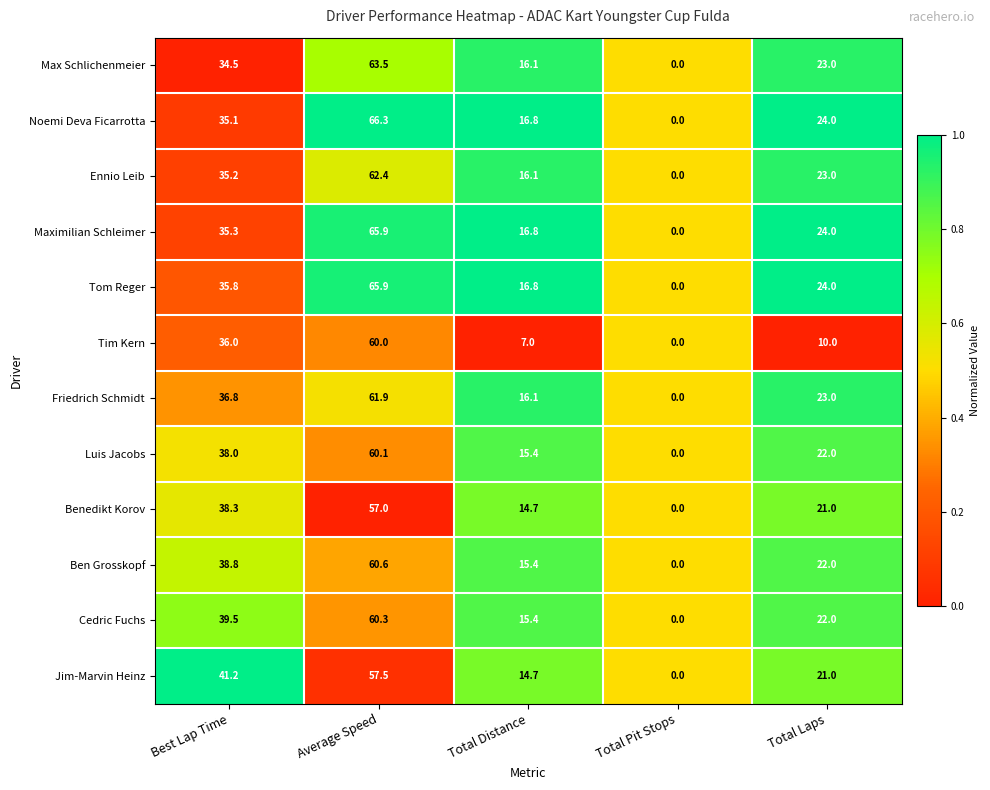

The Cedric Fuchs series shows 15.4 at Total Distance. True or false?

True